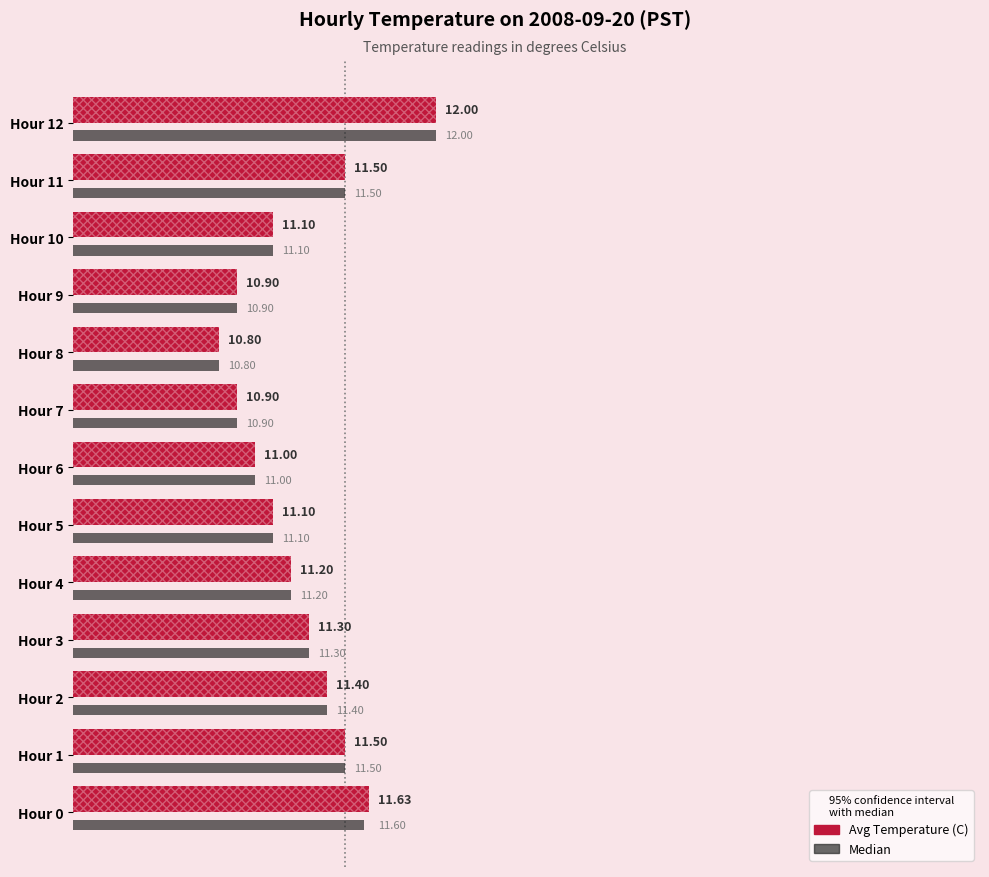

Is the value of Avg Temperature (C) at Hour 4 greater than the value of Median at Hour 9?

Yes